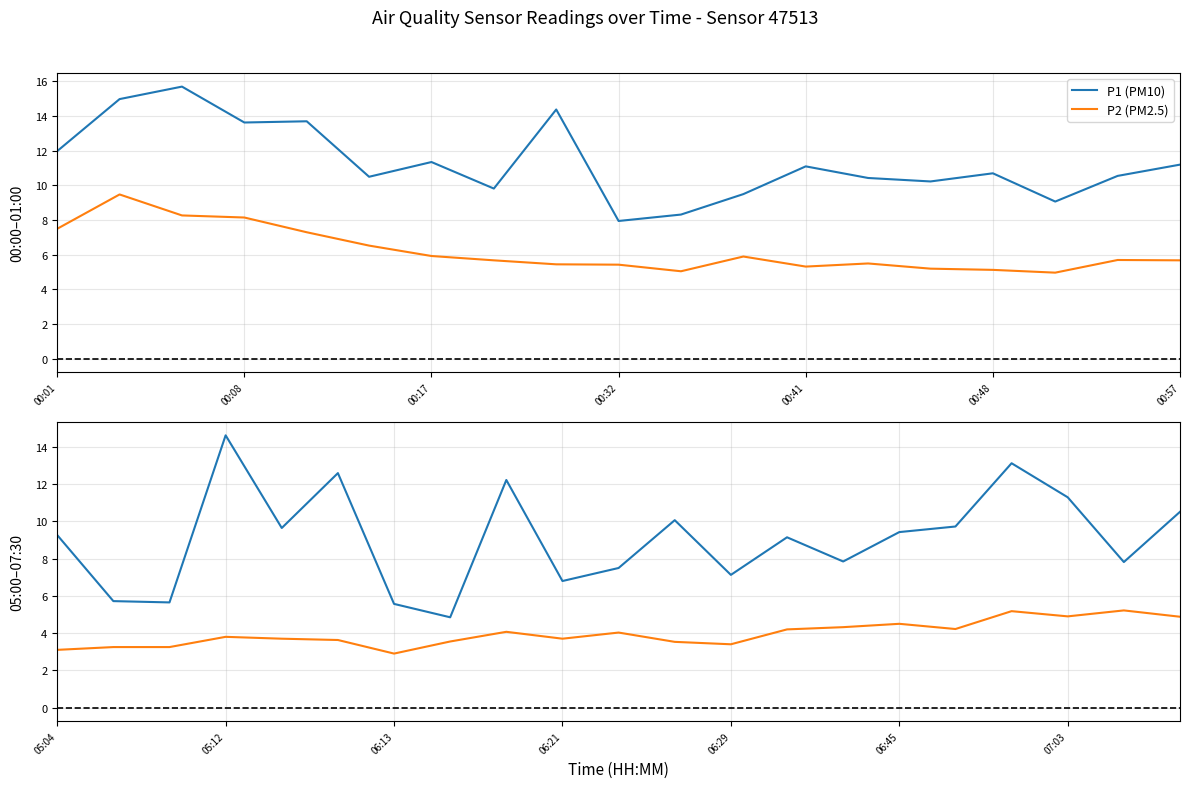

True or false: P2 (PM2.5) and P1 (PM10) intersect in this chart.

False